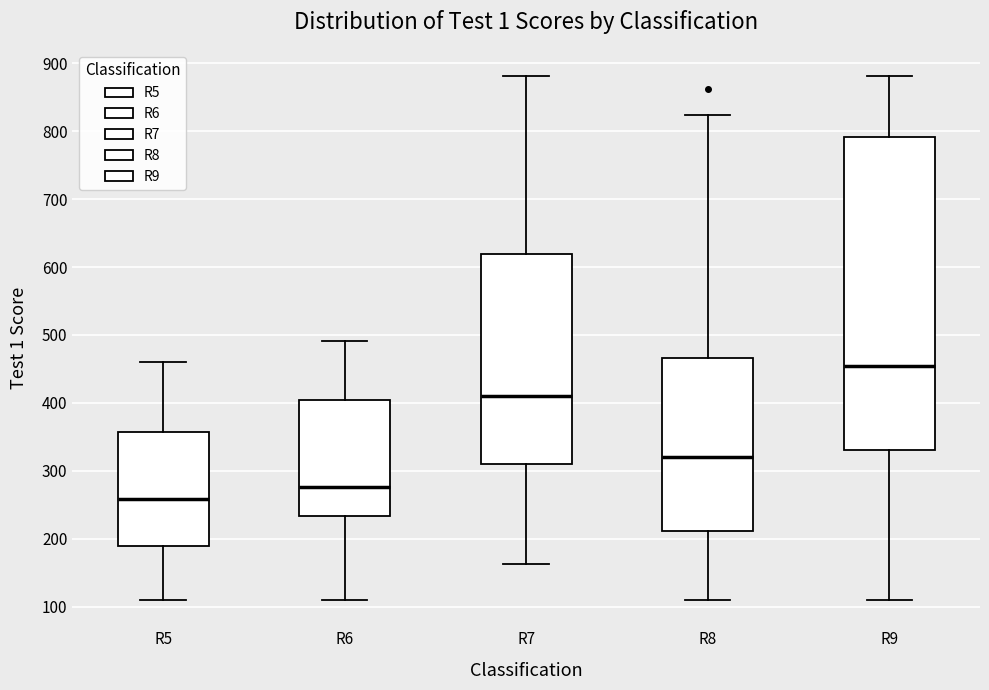

Where does the lower whisker of the box for R7 end on the y-axis? The values are not printed on the chart, so give them approximately, as read against the axis.

160